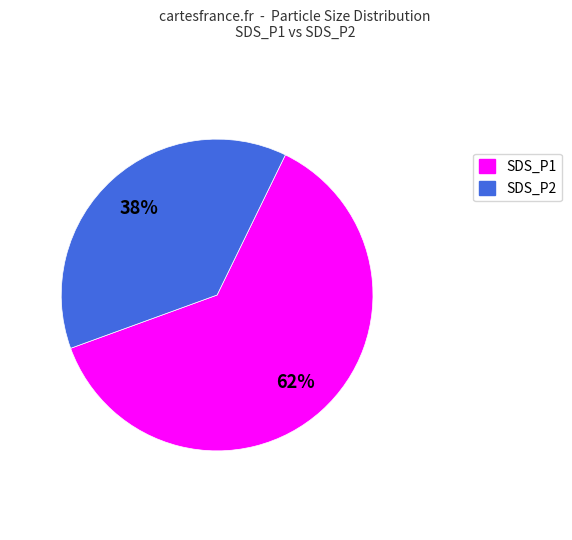

What is the largest slice in the pie chart?

SDS_P1